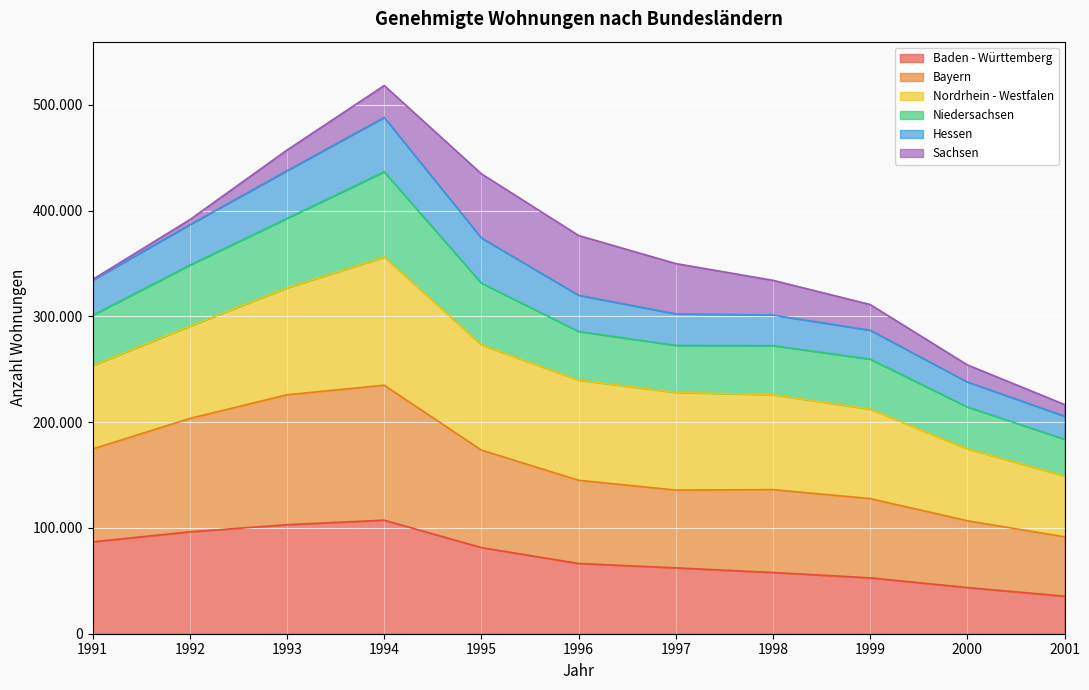

At which category does the chart reach its peak across all series?

1994